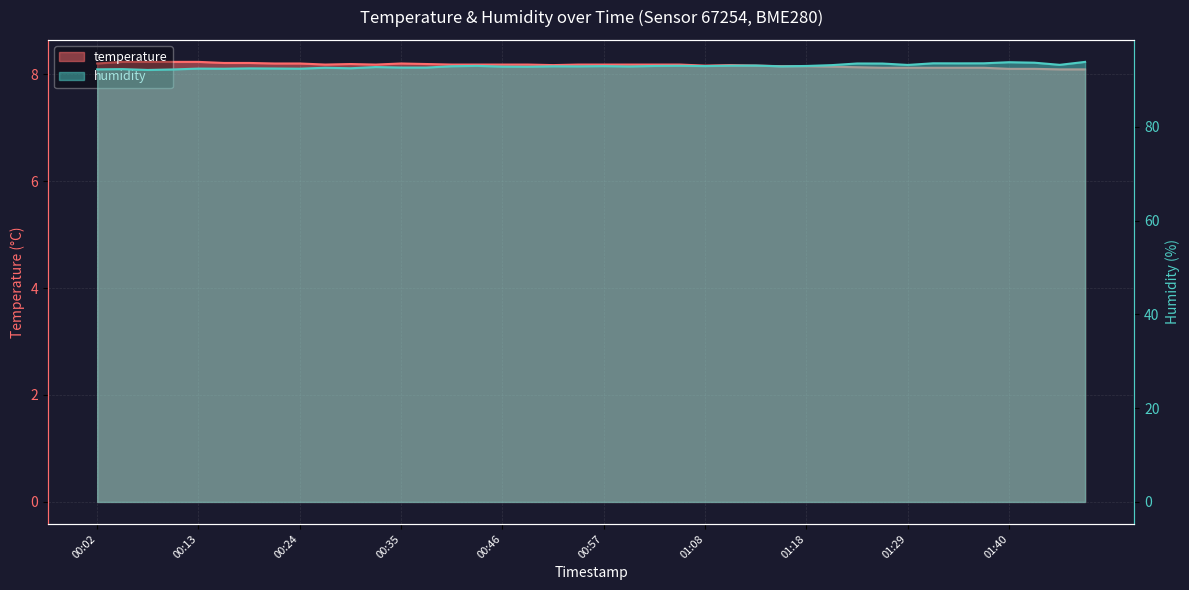

In humidity, how many points are lower than both neighbors (excluding endpoints)?

12